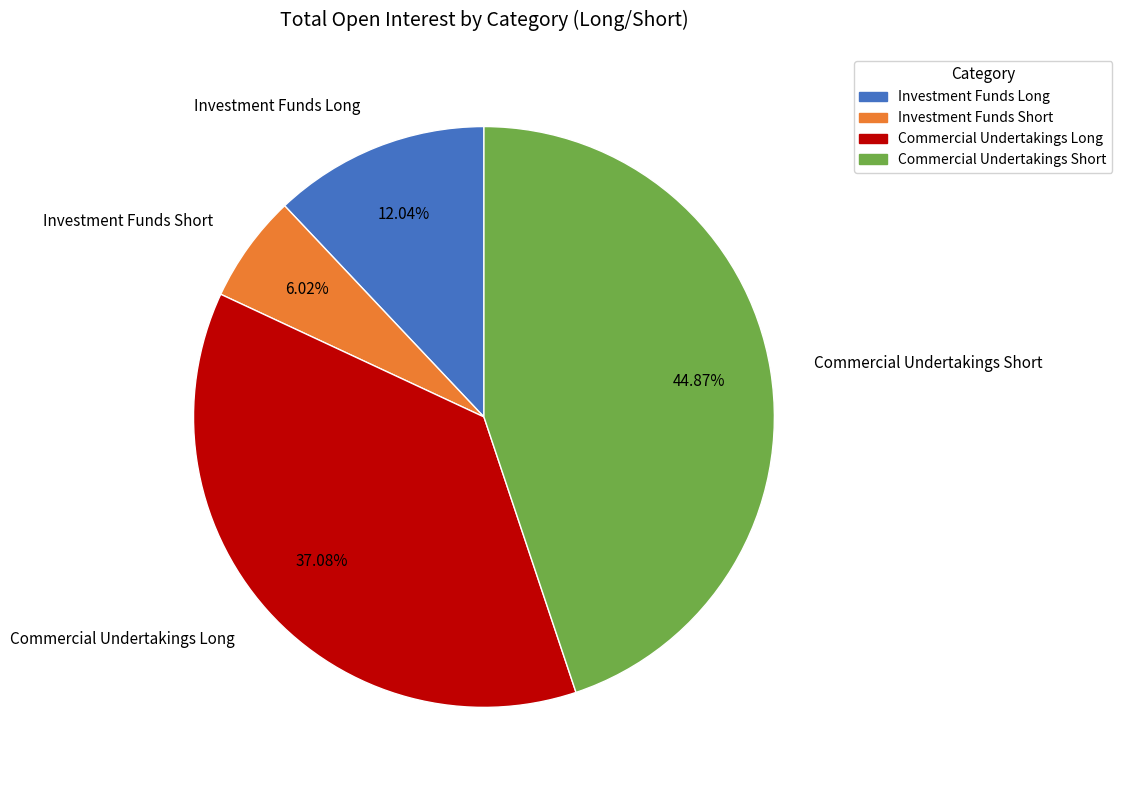

Which category has the biggest portion of the pie?

Commercial Undertakings Short